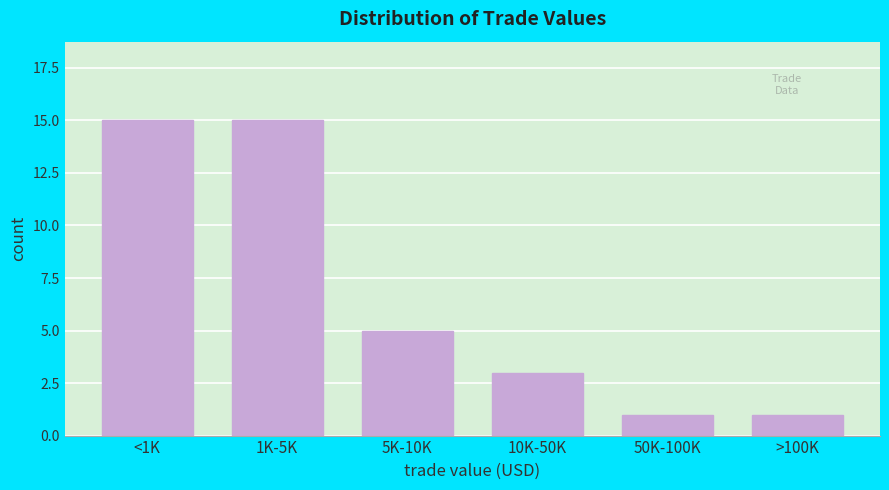

Reading left to right, list all the values displayed in this chart.

<1K=15	1K-5K=15	5K-10K=5	10K-50K=3	50K-100K=1	>100K=1